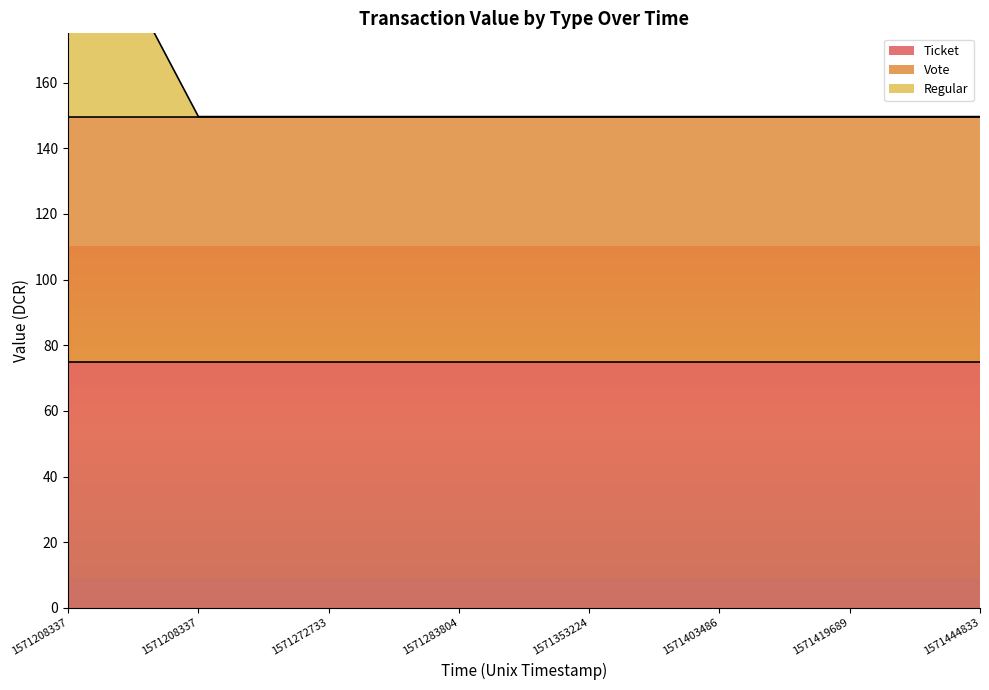

What is the minimum value for Ticket?

74.8